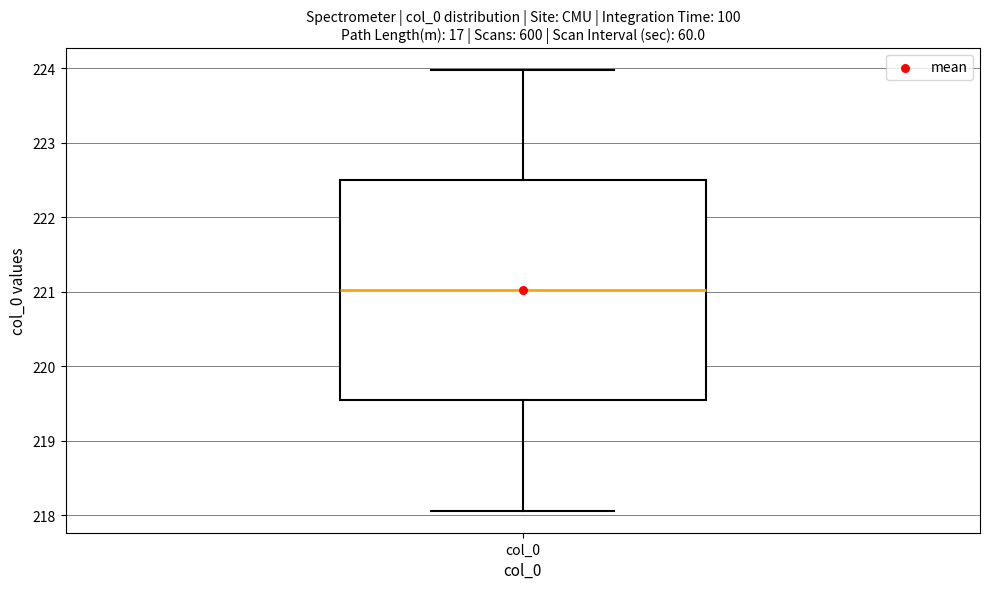

Transcribe this box plot: give where the median line is, the range the box spans, and where the two whiskers end, as read against the y-axis. The values are not printed on the chart, so give them approximately, as read against the axis.

median 221.0, box 219.5 to 222.5, whiskers 218.1 to 224.0